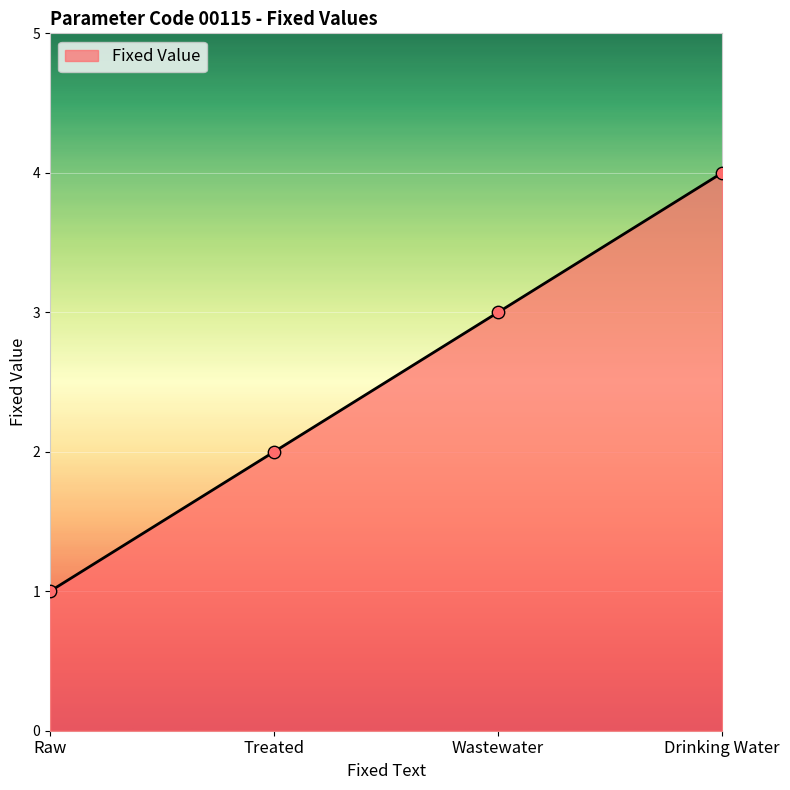

What is the change in value from Wastewater to Drinking Water?

+1